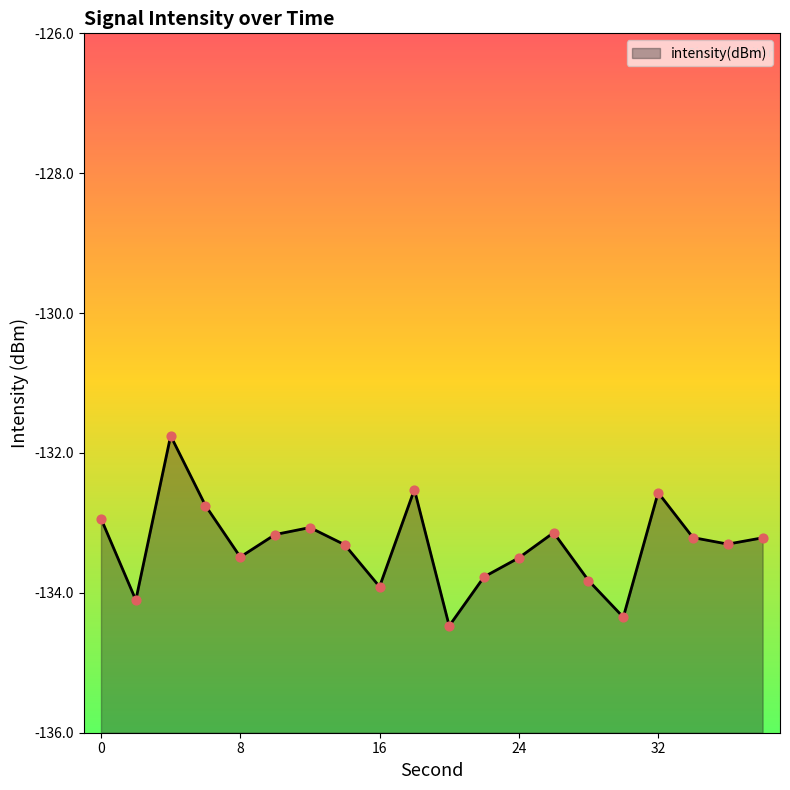

What is the change in value from 26 to 28?

-0.7